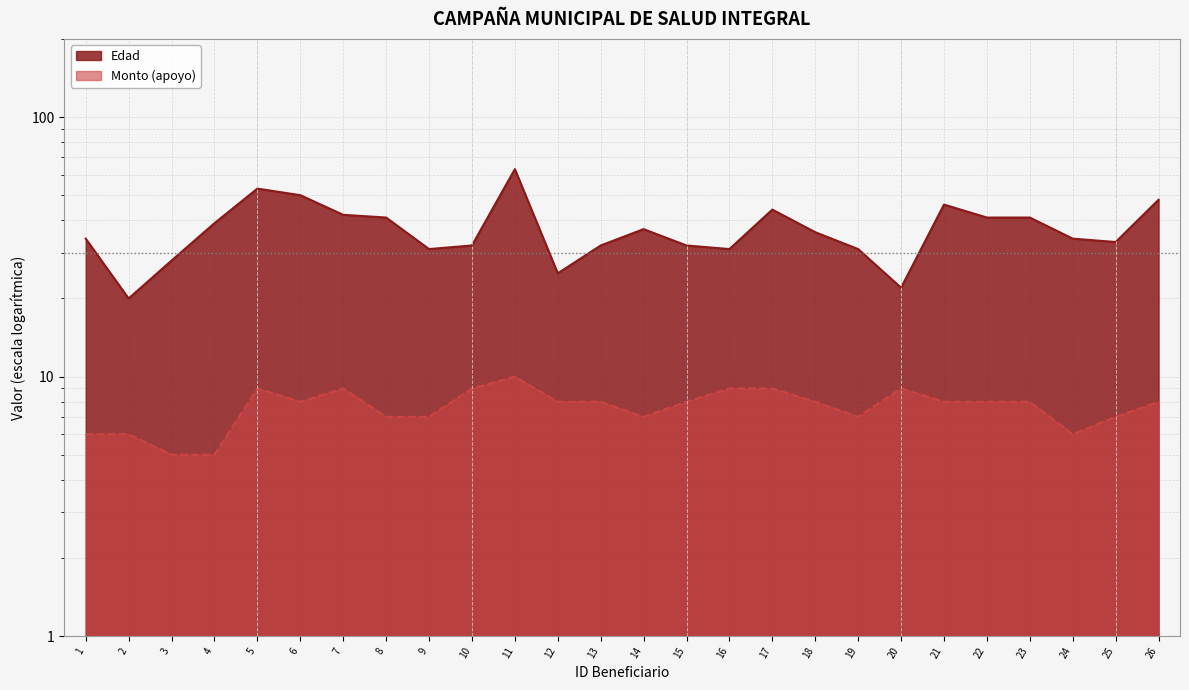

What is the average value of the Monto (apoyo) series?

8